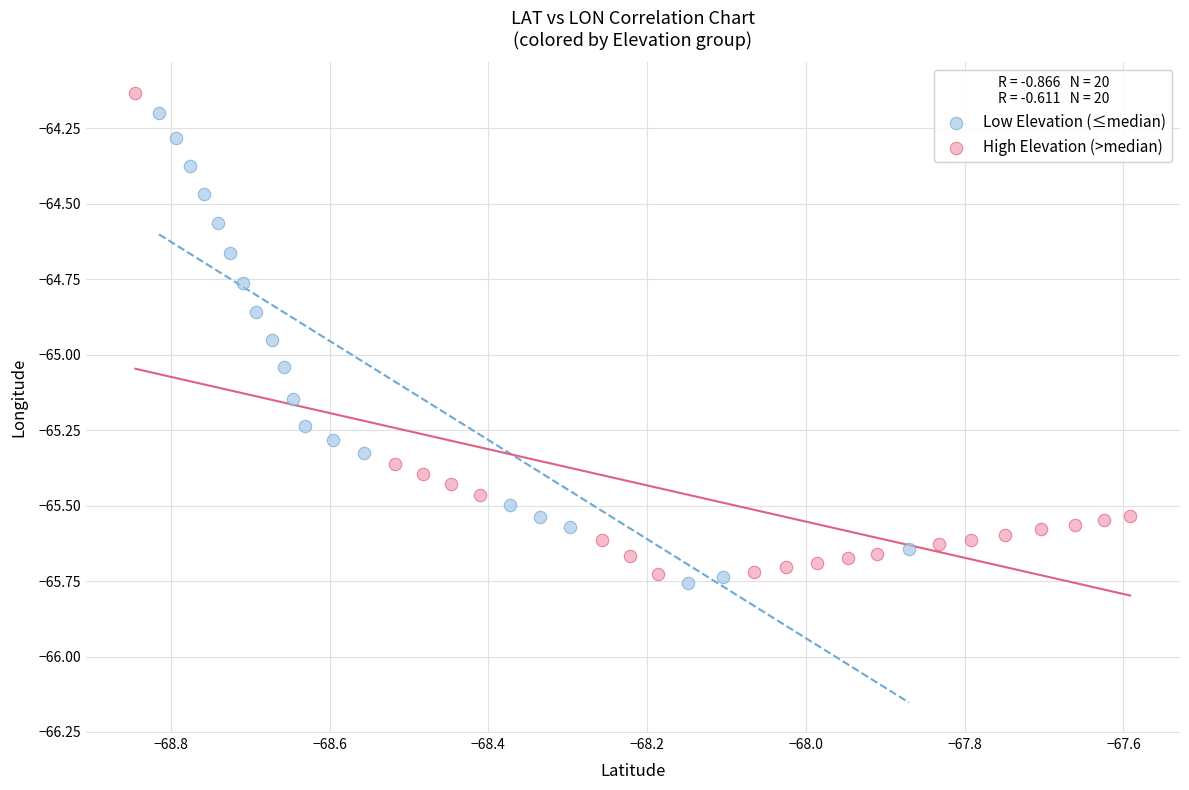

What are all the series names shown in the legend?

Low Elevation (≤median), High Elevation (>median)